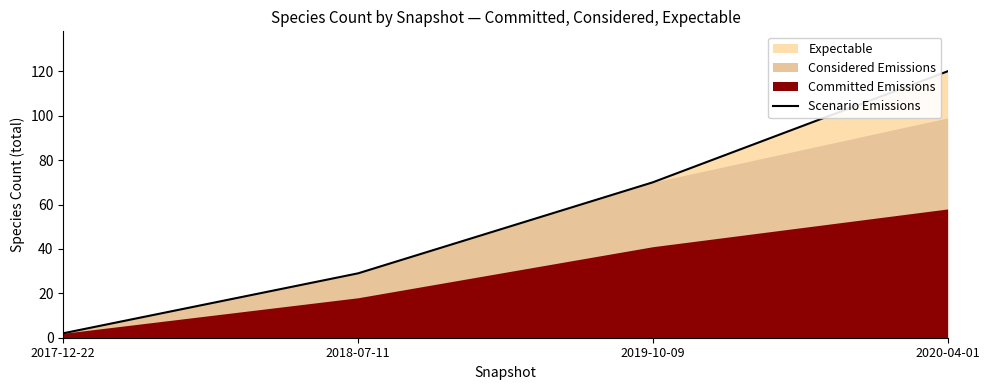

Where does the data first go above 70?

2020-04-01